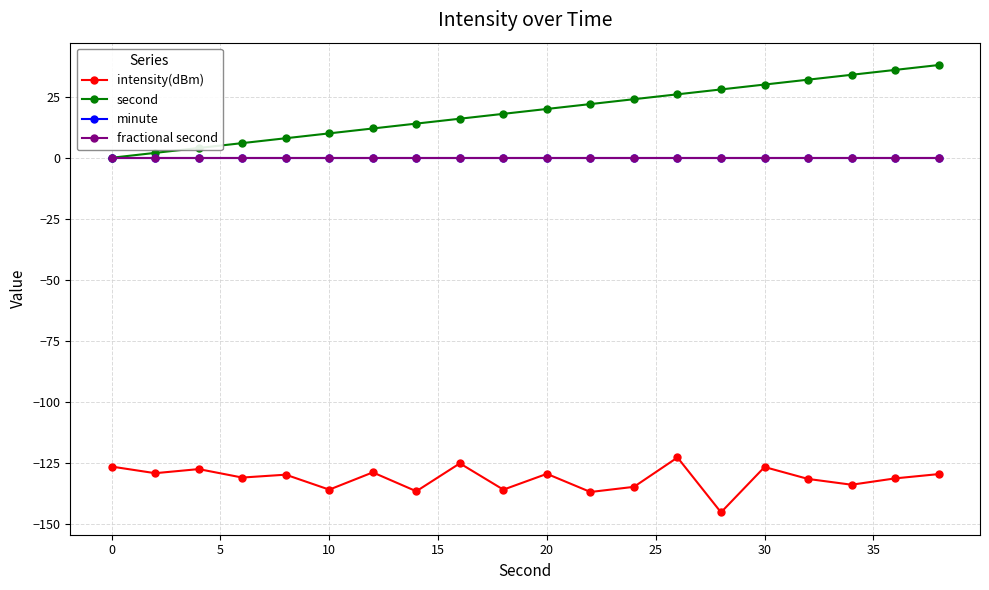

What is the difference between the maximum and minimum values in the intensity(dBm) series?

22.5